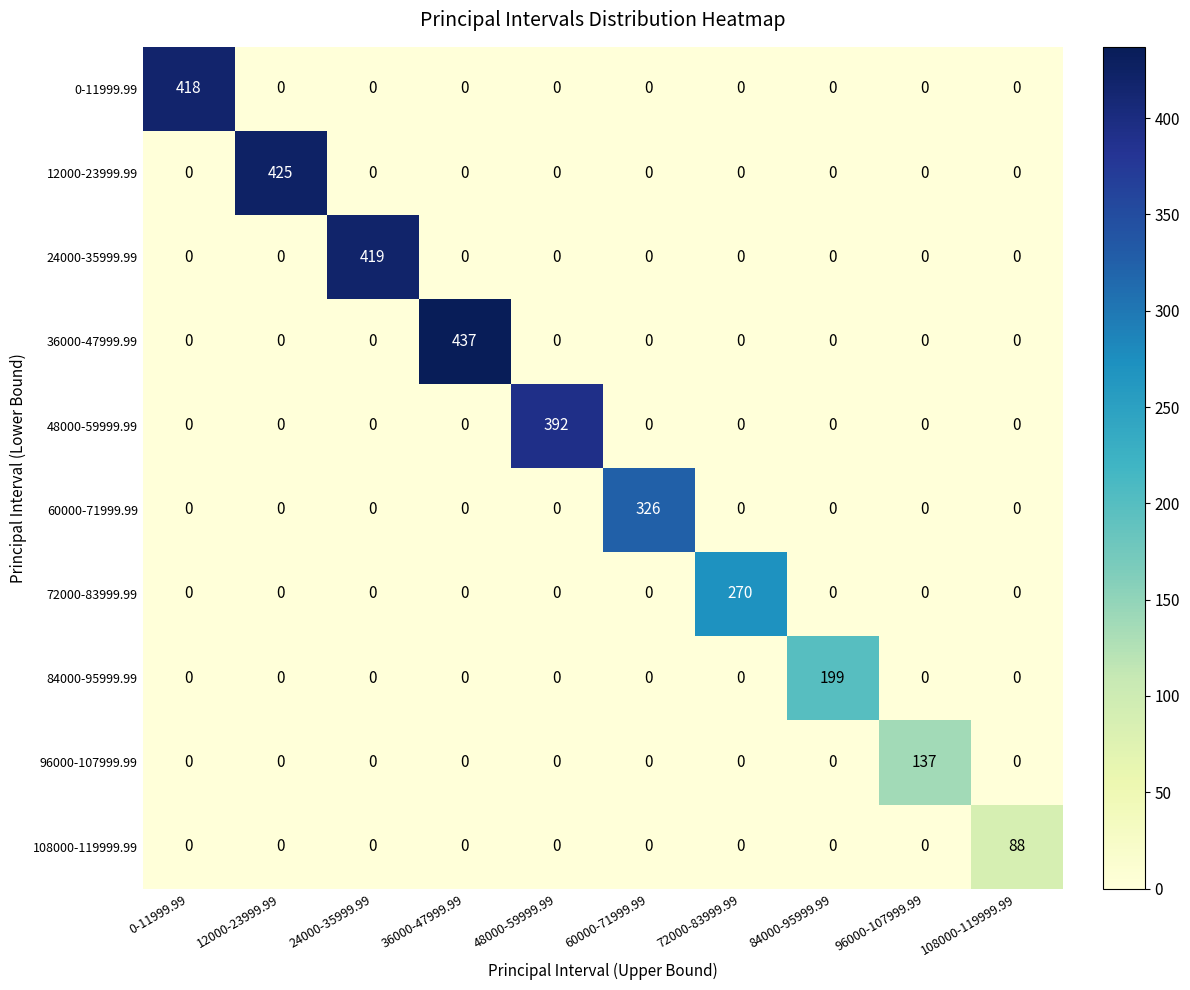

What is the total value across all series at 36000-47999.99?

437